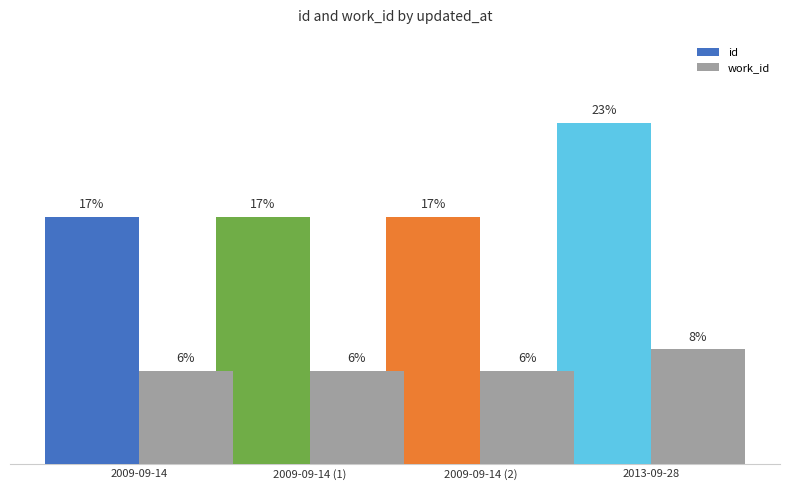

Is it true that id equals 29.8 at 2009-09-14?

False